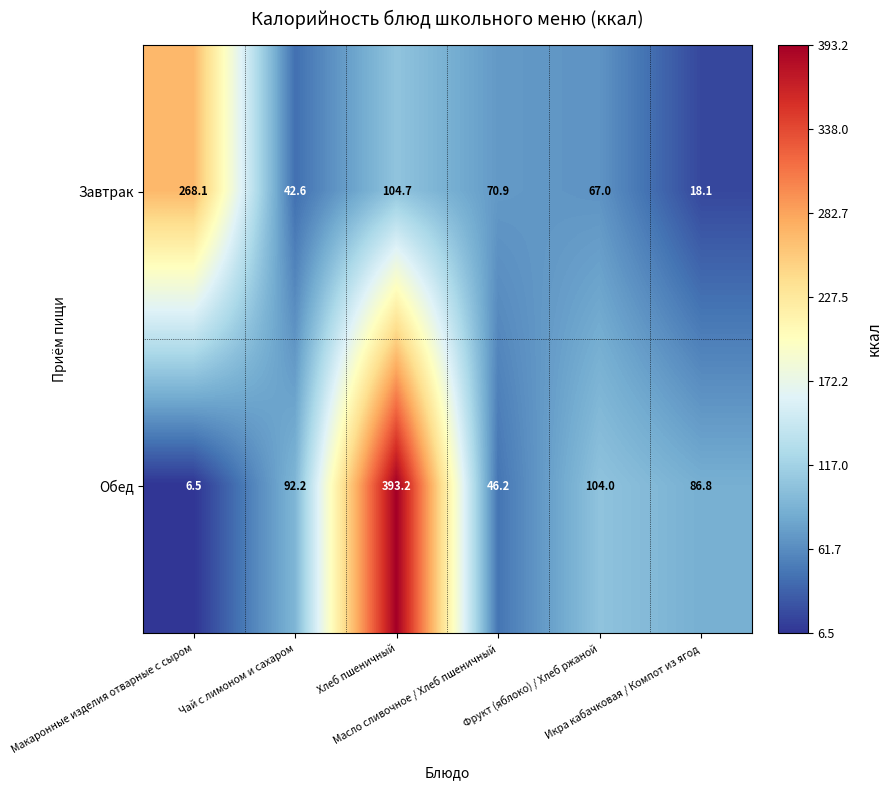

Which label corresponds to the largest value in the chart?

Хлеб пшеничный